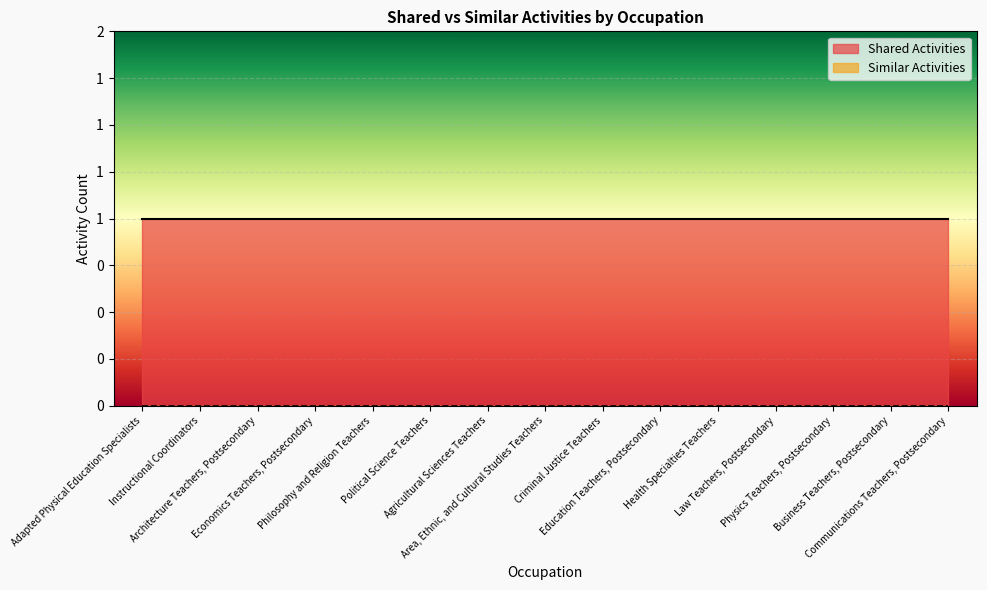

Which category has the lowest value across all series?

Adapted Physical Education Specialists